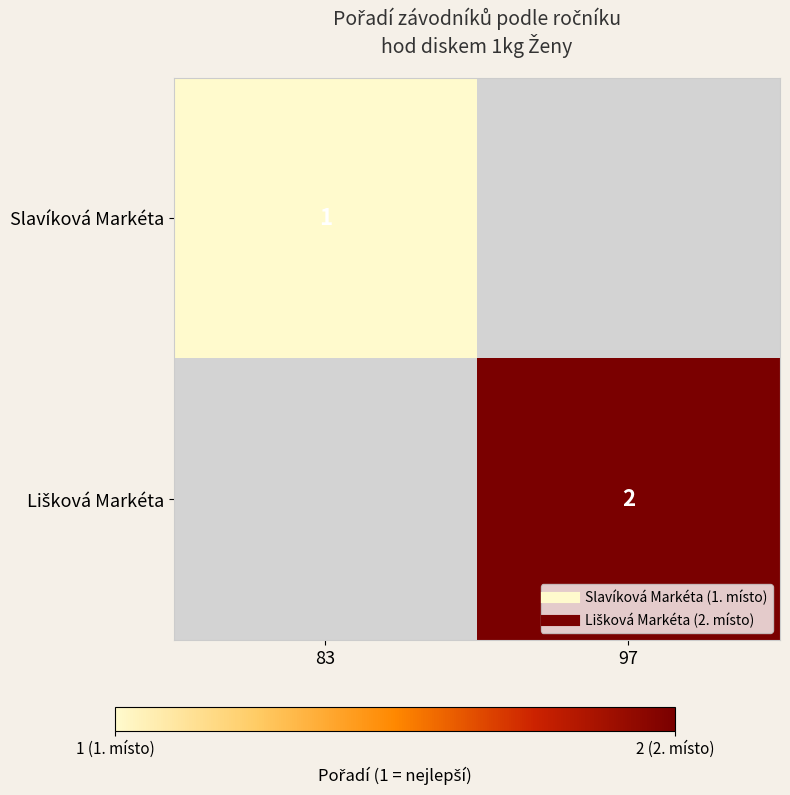

At how many categories does at least one series exceed 1?

1